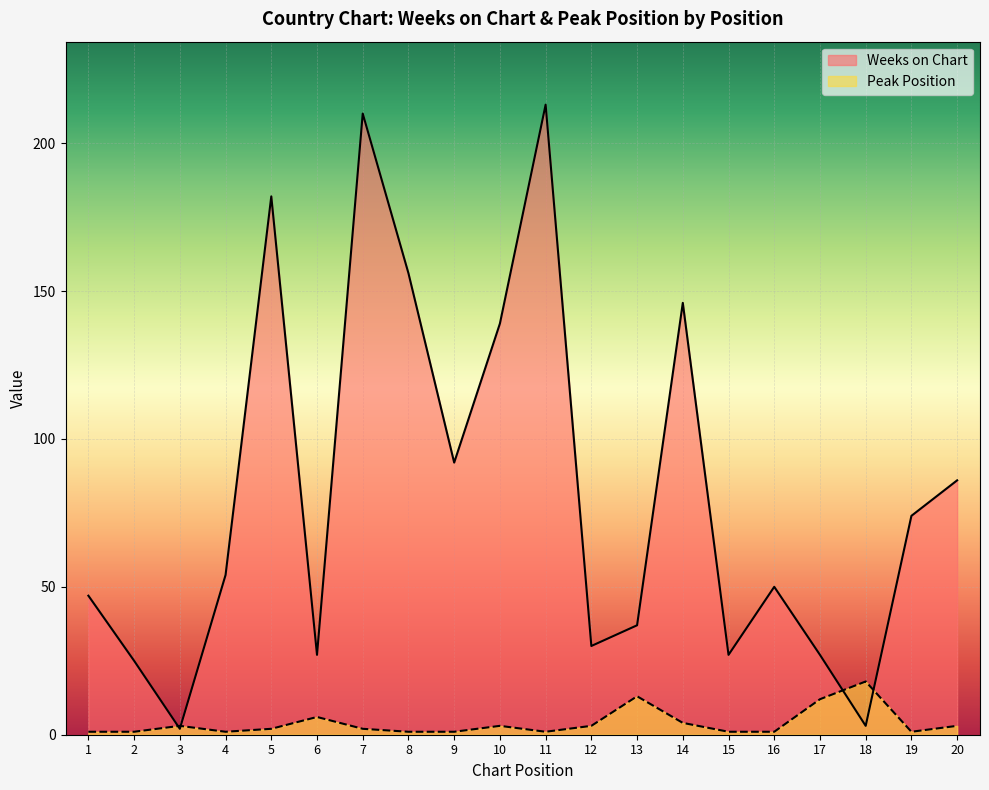

What is the difference between the second highest and minimum values in the Weeks on Chart series?

208